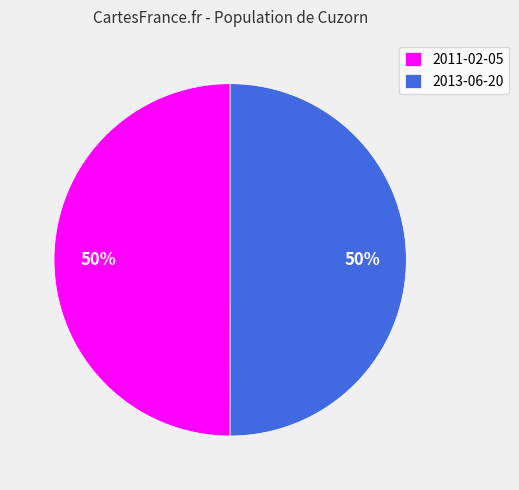

Approximately how many times larger is the value at 2013-06-20 compared to 2011-02-05?

1.0